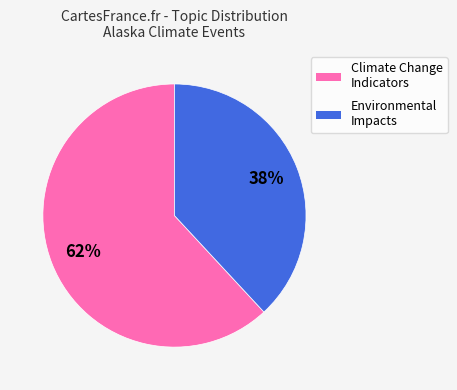

How many segments does this pie chart have?

2